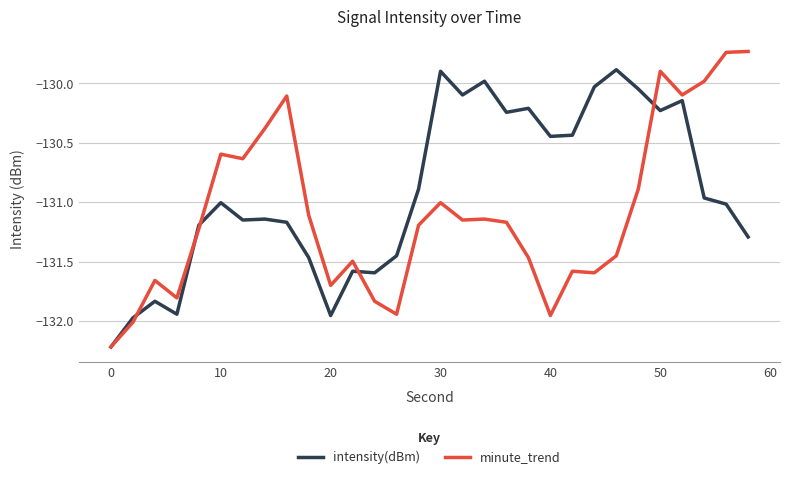

What is the lowest value of the intensity(dBm) series?

-132.2